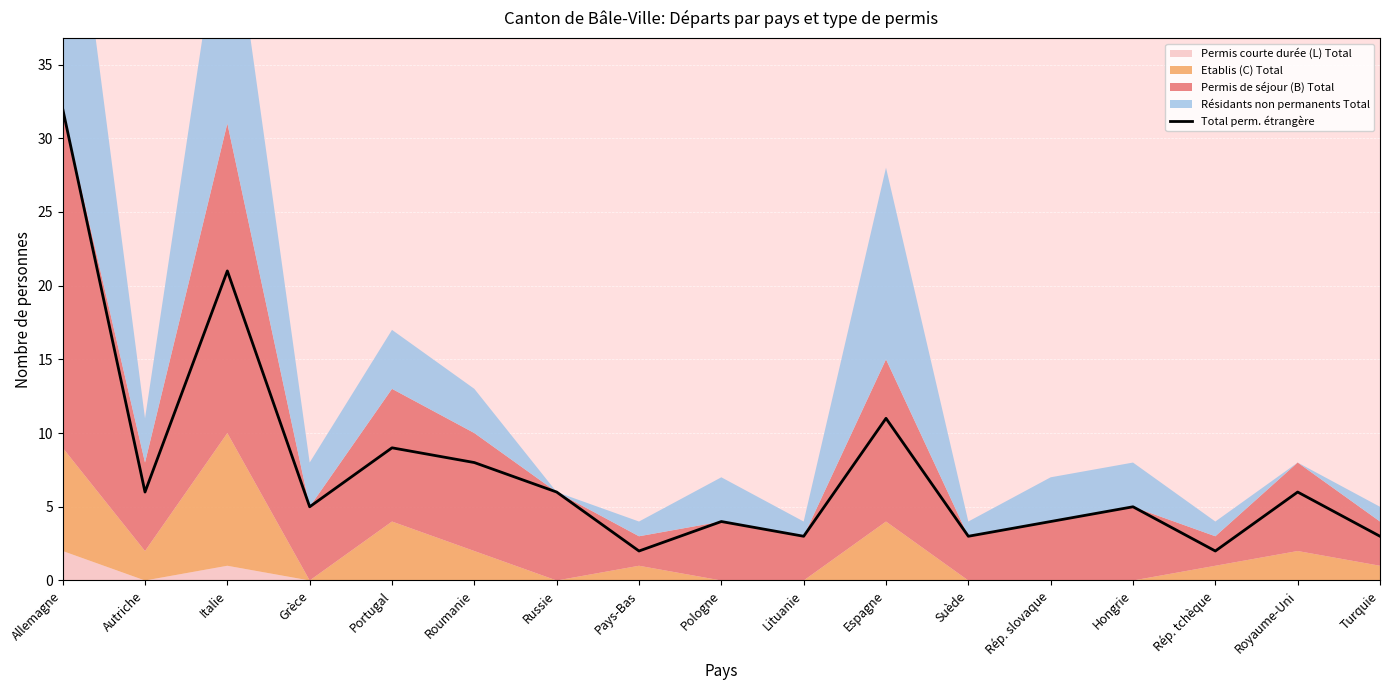

List the labels in order of value, smallest first.

Pays-Bas, Rép. tchèque, Lituanie, Suède, Turquie, Pologne, Rép. slovaque, Grèce, Hongrie, Autriche, Russie, Royaume-Uni, Roumanie, Portugal, Espagne, Italie, Allemagne